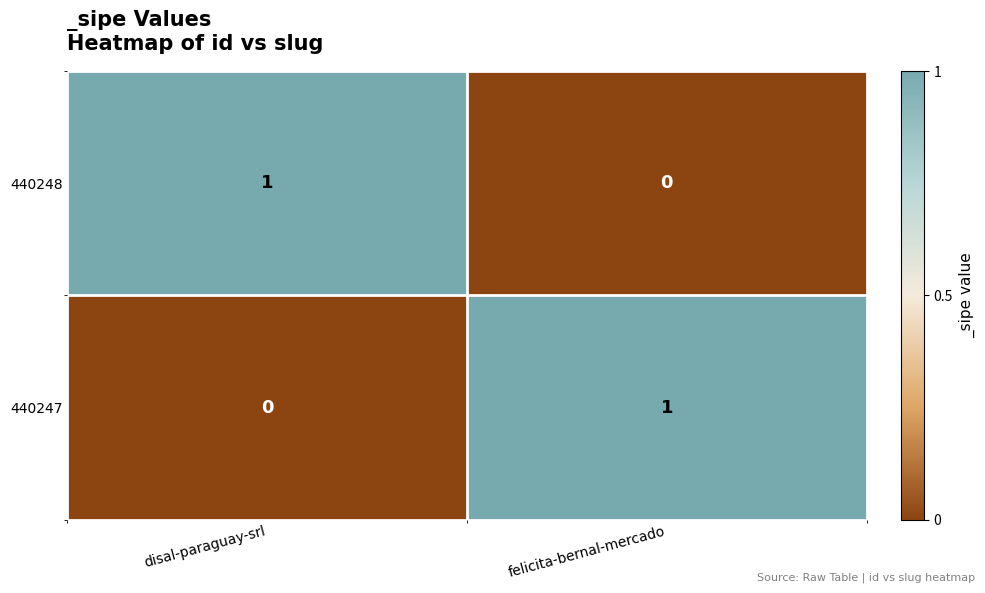

At which label is 440248 closest to 0?

felicita-bernal-mercado